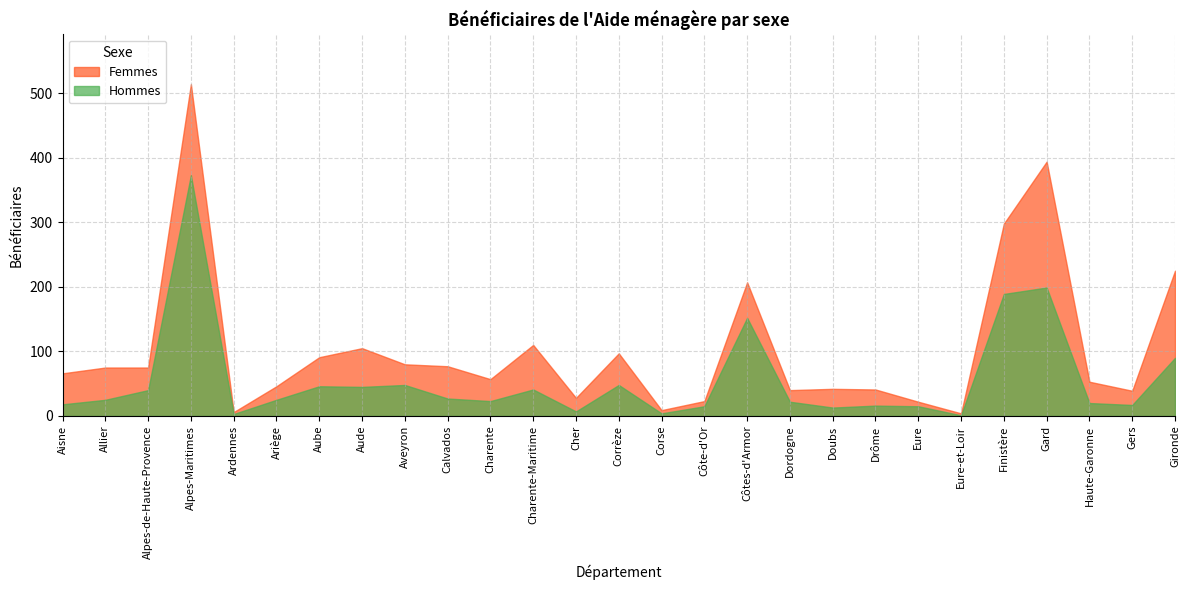

What is the value of the Hommes point at the 14th from the left?

48